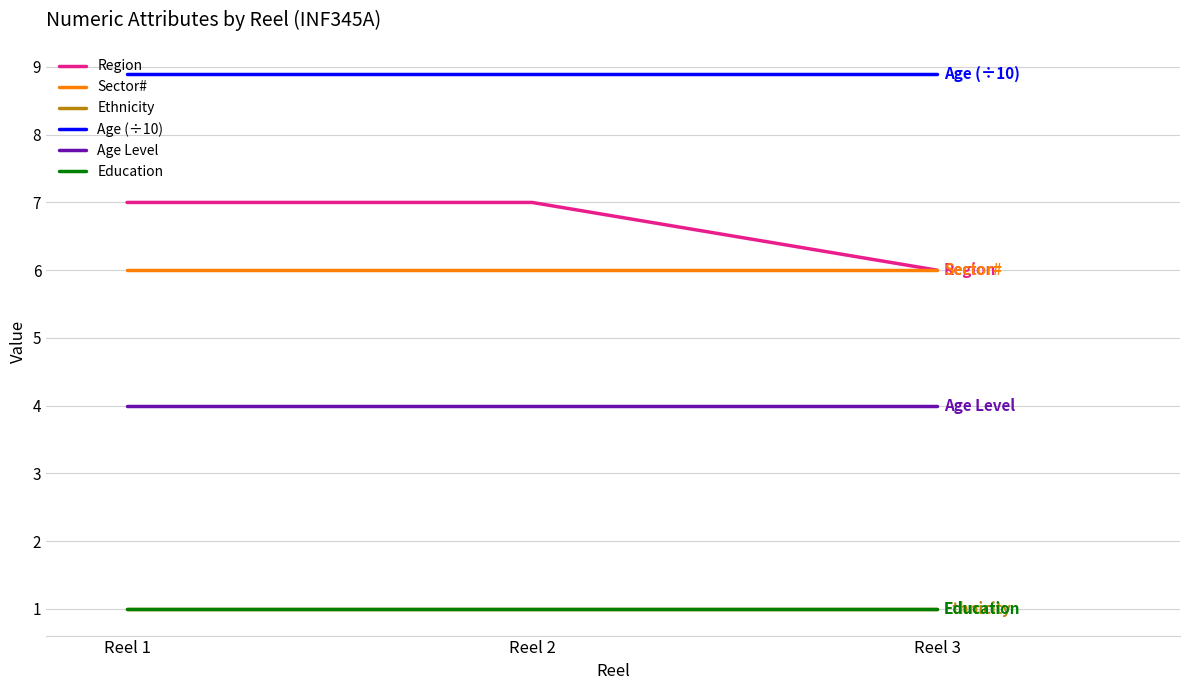

The value of Education at Reel 2 is 1.4. True or false?

False